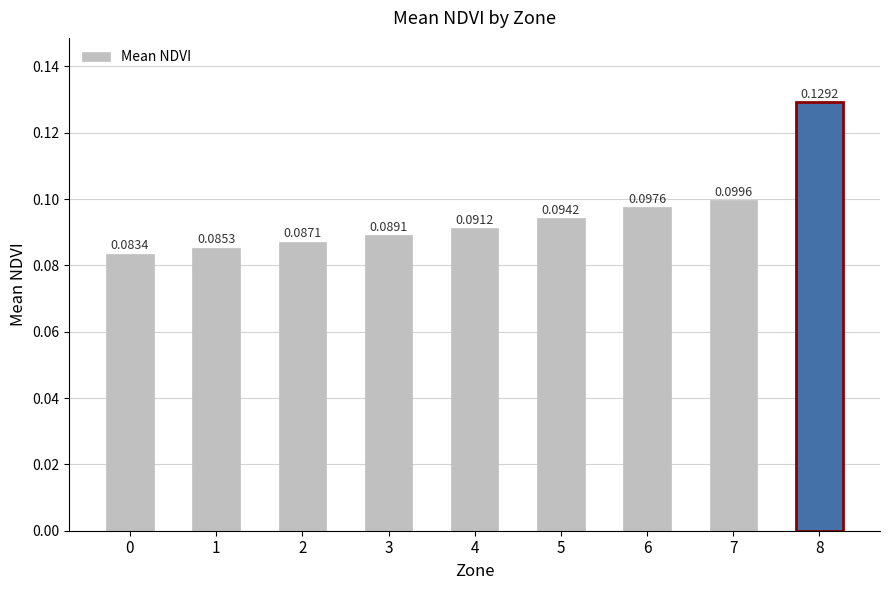

Which category has the highest value across all series?

8